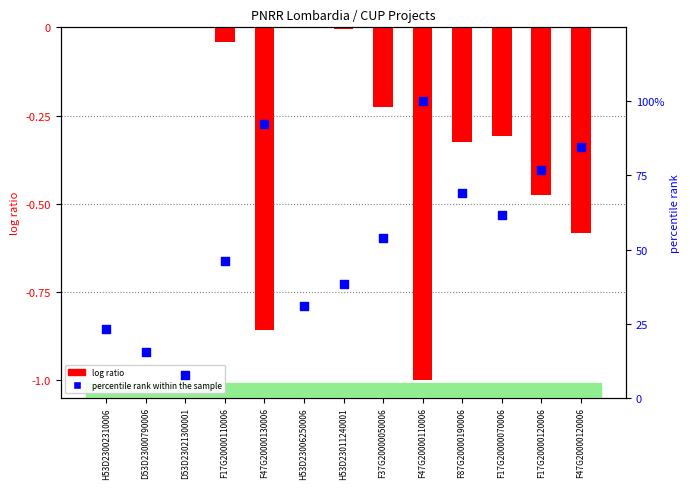

At which category is the sum across all series the highest?

F47G20000110006